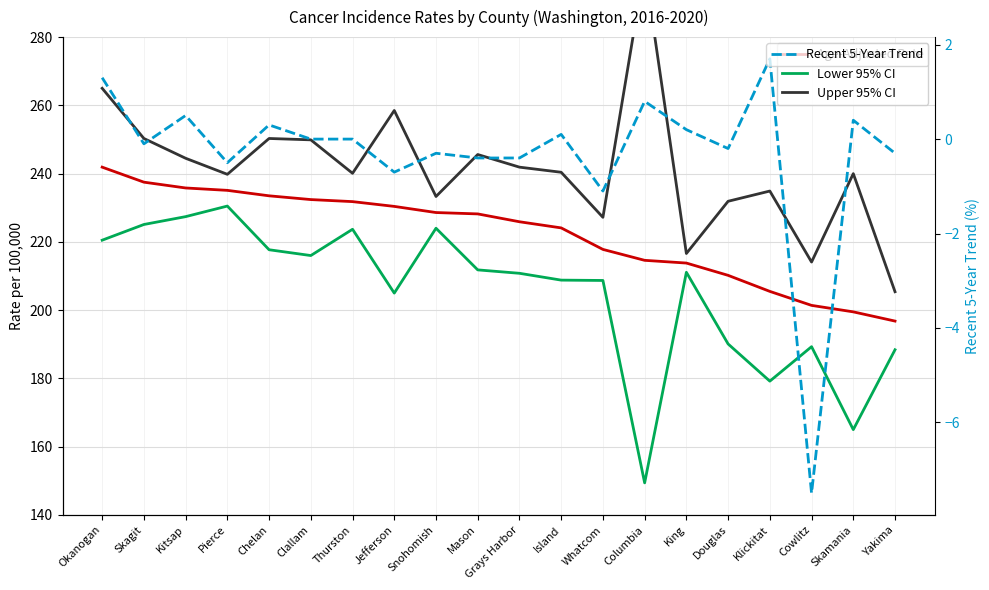

At which category is the sum across all series the highest?

Okanogan